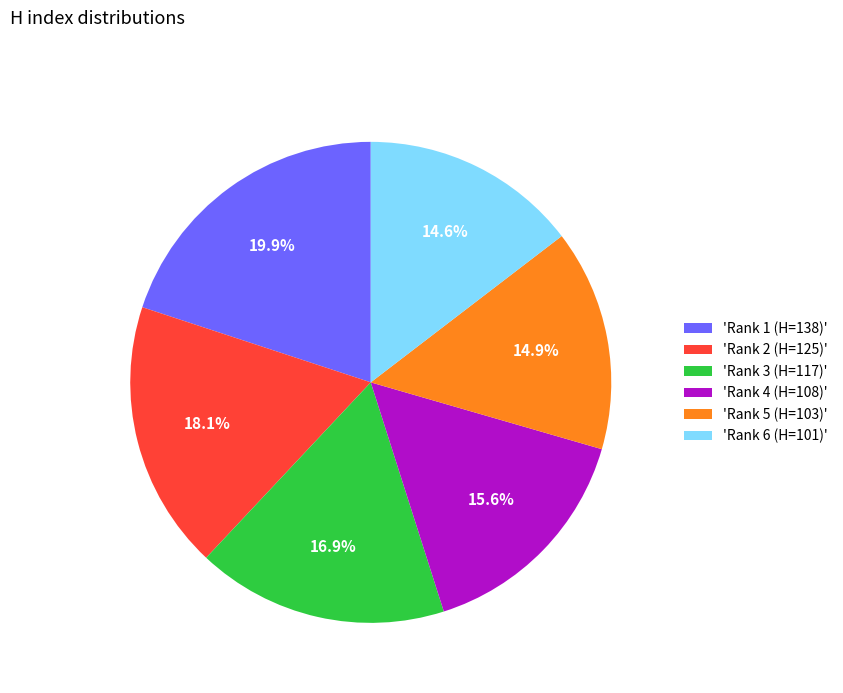

Between 'Rank 4 (H=108)' and 'Rank 5 (H=103)', which is larger?

'Rank 4 (H=108)'